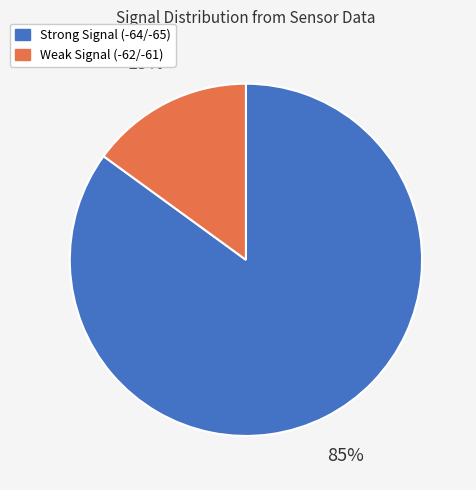

How many segments does this pie chart have?

2